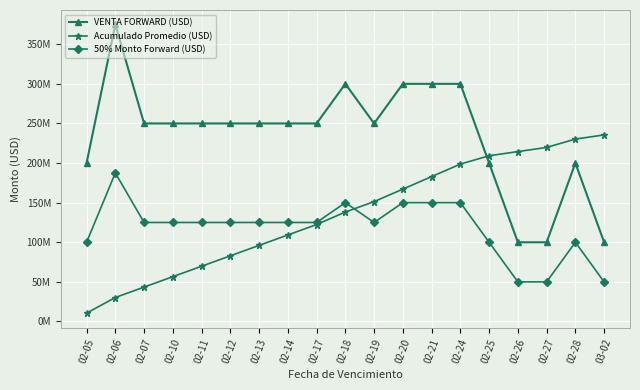

Does the chart have visible grid lines?

Yes